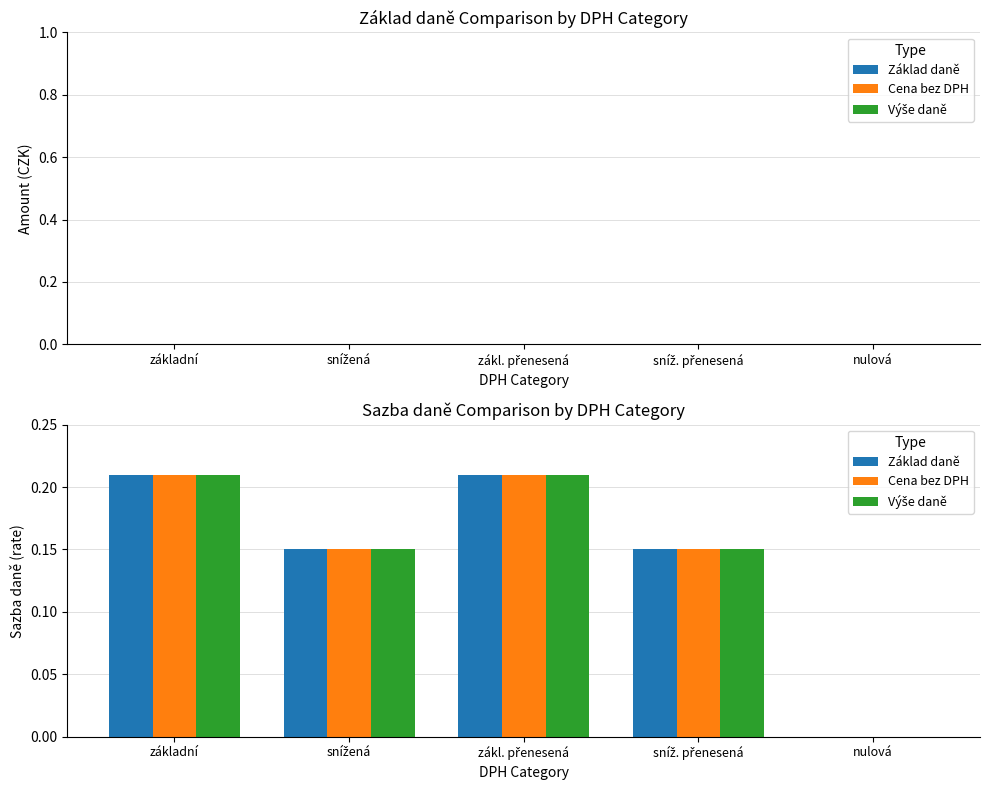

True or false: Základ daně has a value of 0.4 at základní.

False